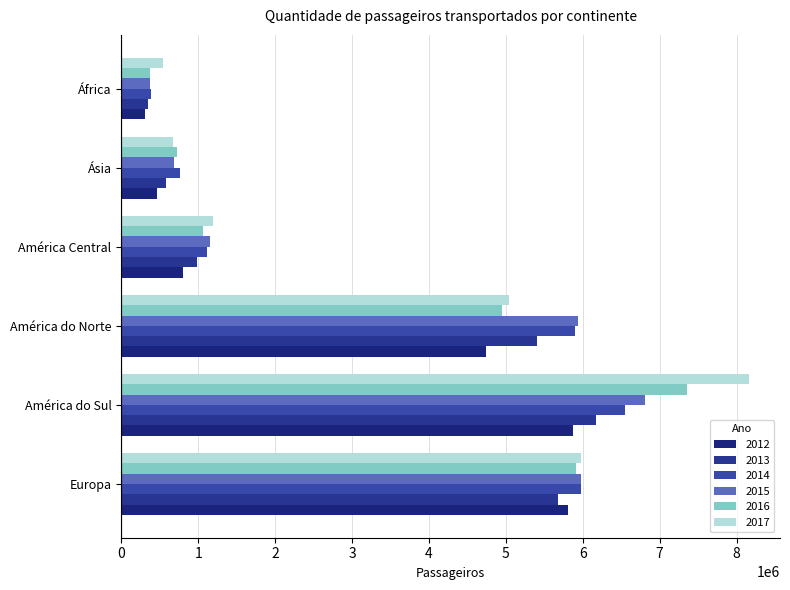

Is it true that 2016 equals 392442 at Ásia?

False